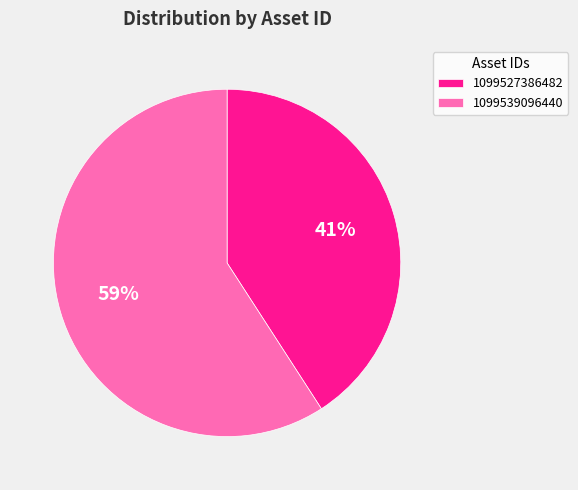

Combined, do 1099527386482 and 1099539096440 account for over 50%?

Yes